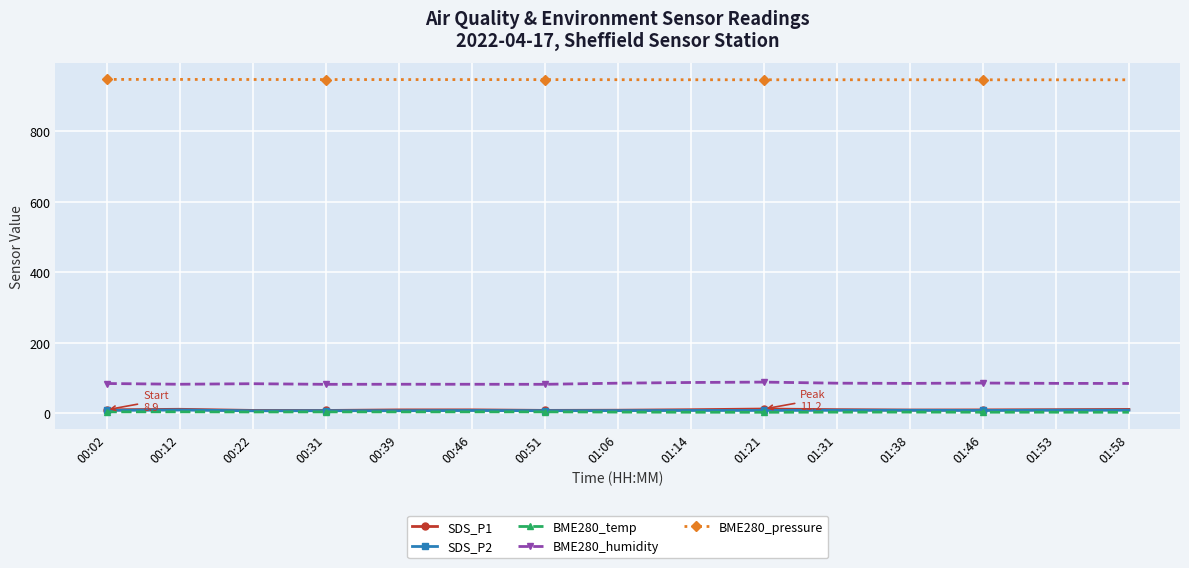

How many values in the BME280_pressure series are below 947?

7